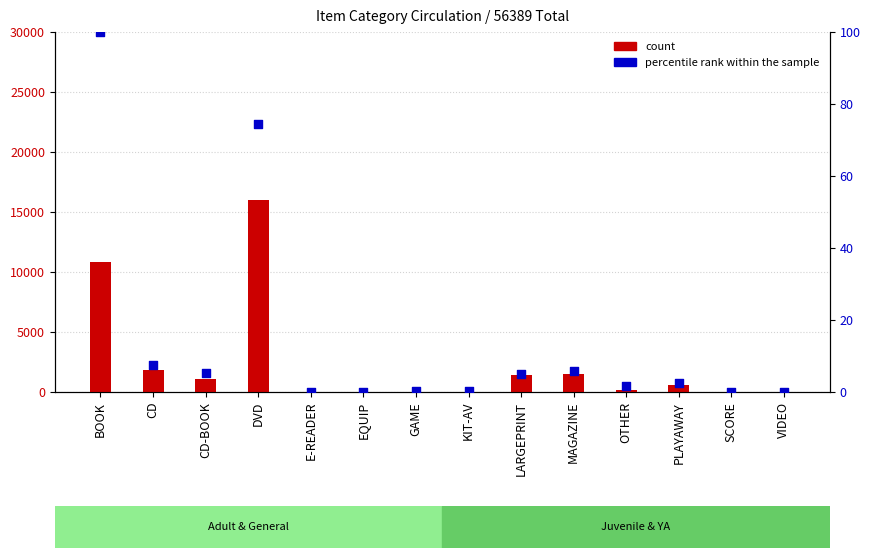

What are all the series names shown in the legend?

count, percentile rank within the sample